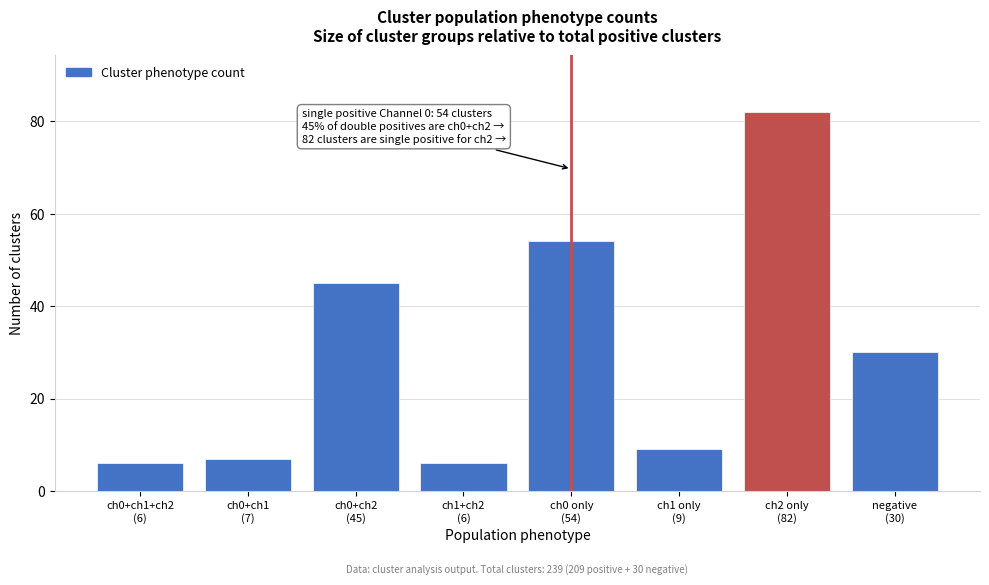

Reading right to left, transcribe all the data shown in this chart.

30	82	9	54	6	45	7	6